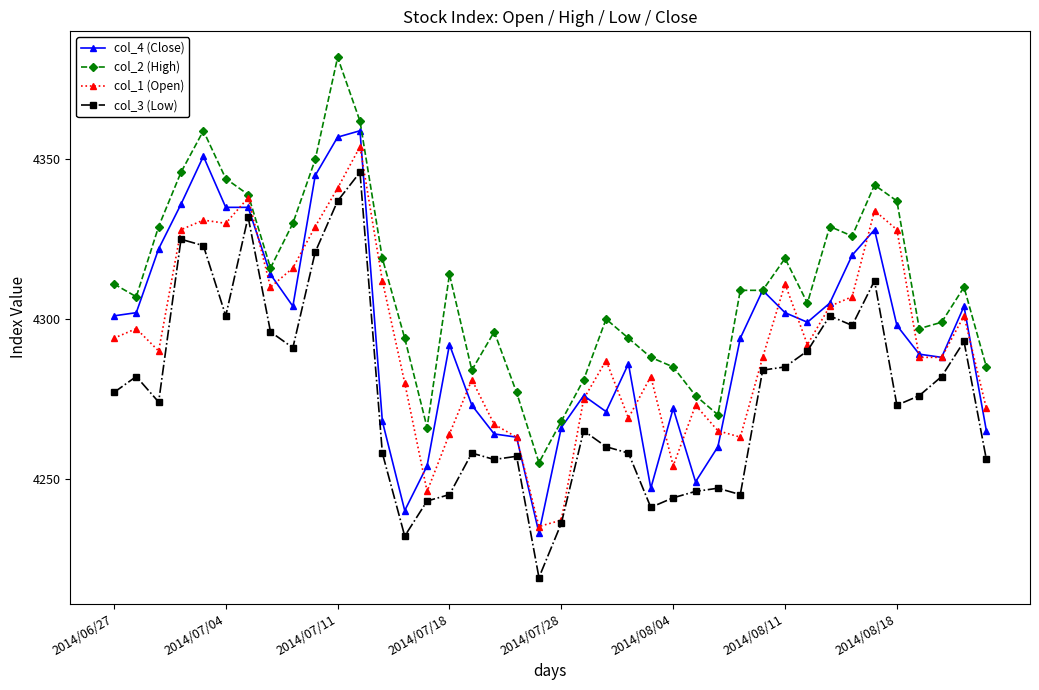

True or false: col_4 (Close) has more than 1 interior local peaks.

True